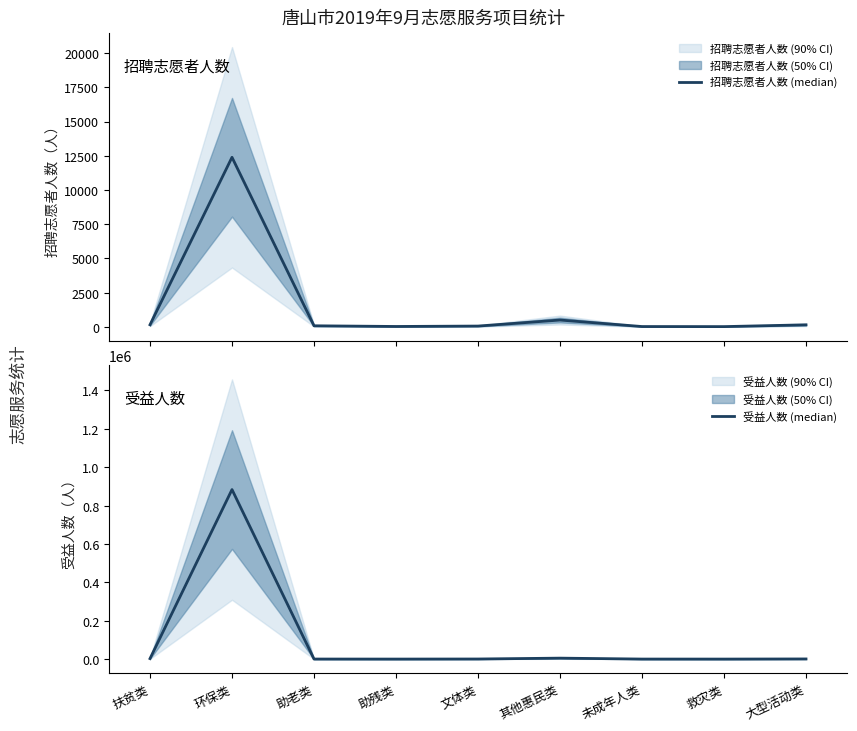

In 招聘志愿者人数 (median), how many points are lower than both neighbors (excluding endpoints)?

2